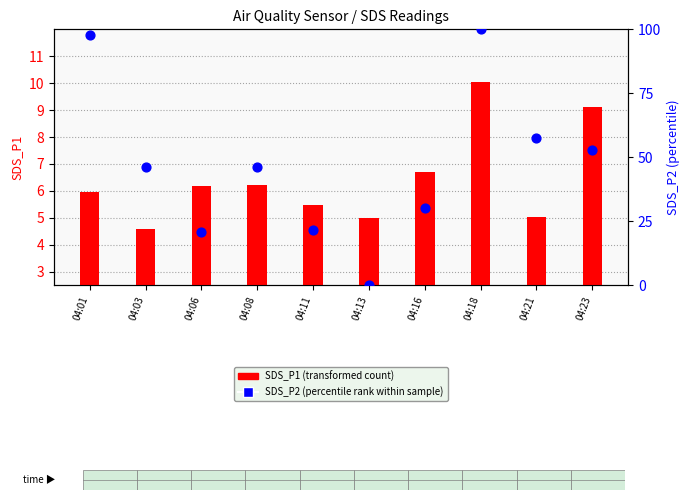

At which category is the sum across all series the highest?

04:18